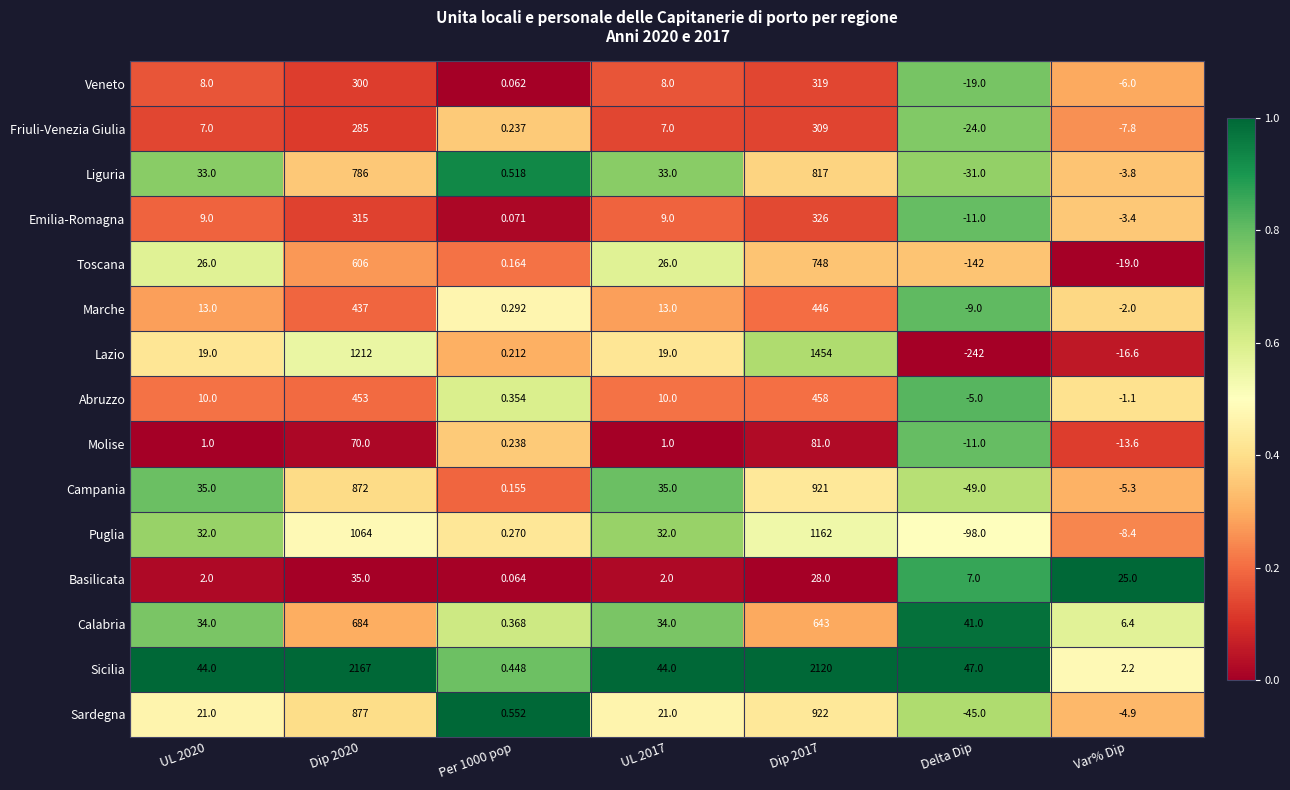

What is the total value across all series at Per 1000 pop?

4.0